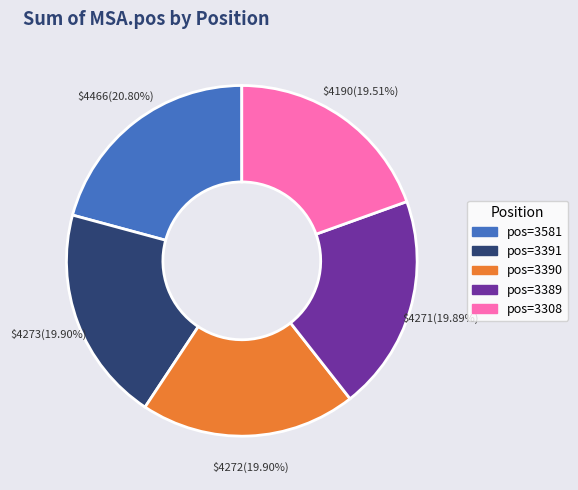

Is there any slice that represents more than half of the pie?

No